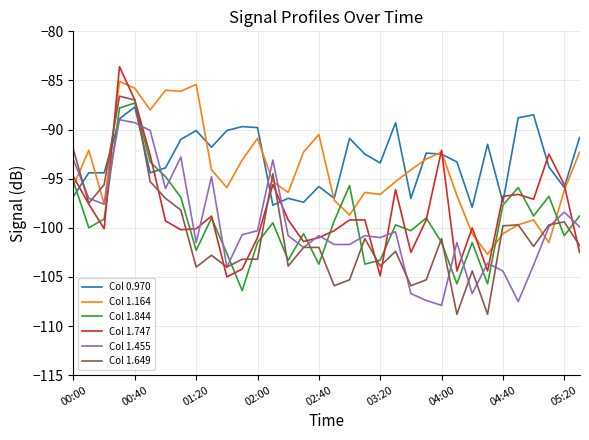

Which series has the largest range (max minus min)?

Col 1.649